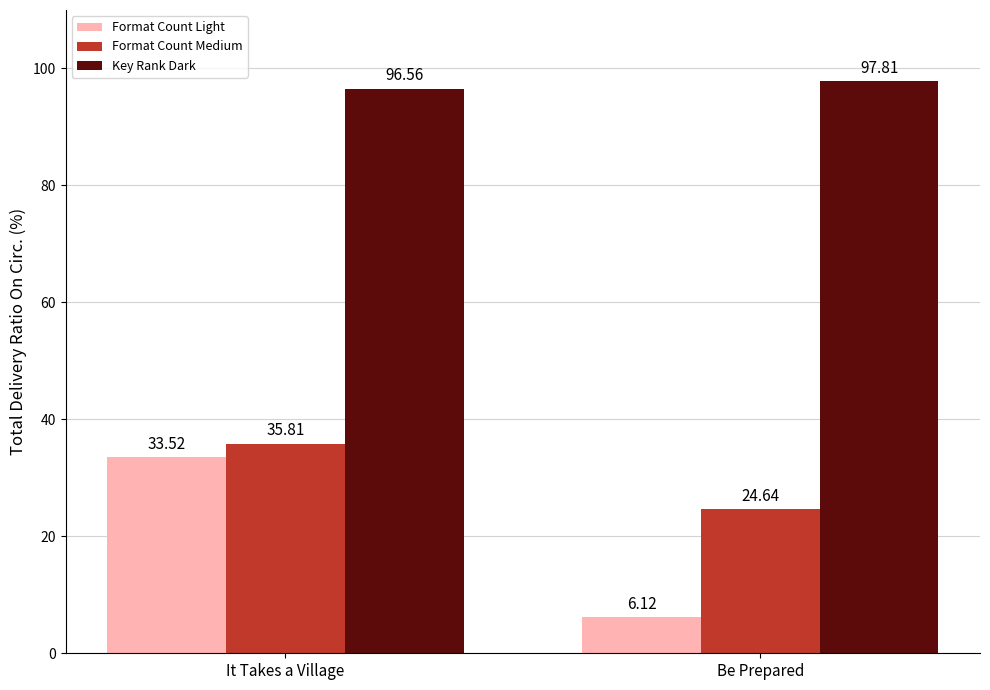

How many values in the Format Count Light series are below 33?

1